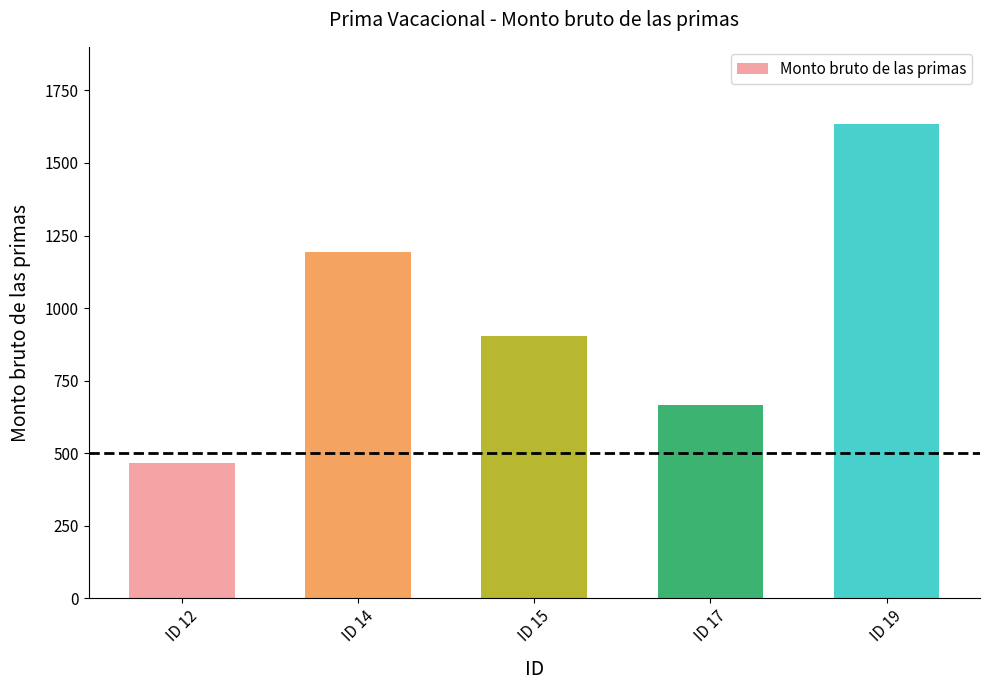

What is the value of the 3rd bar from the left?

903.4